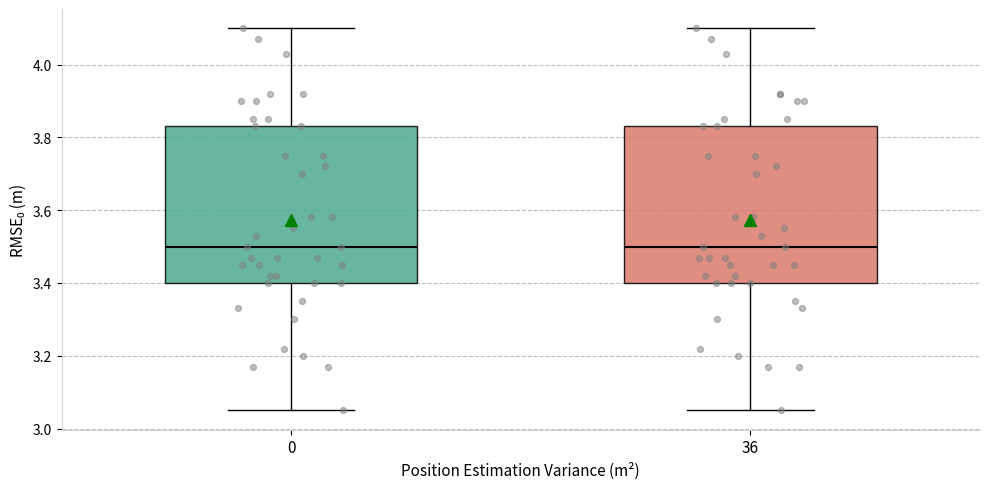

Reading left to right, read every box against the y-axis: the position of its median line, the range the box covers, and the ends of its whiskers. The values are not printed on the chart, so give them approximately, as read against the axis.

0: median 3.50, box 3.40 to 3.84, whiskers 3.06 to 4.10
36: median 3.50, box 3.40 to 3.84, whiskers 3.06 to 4.10